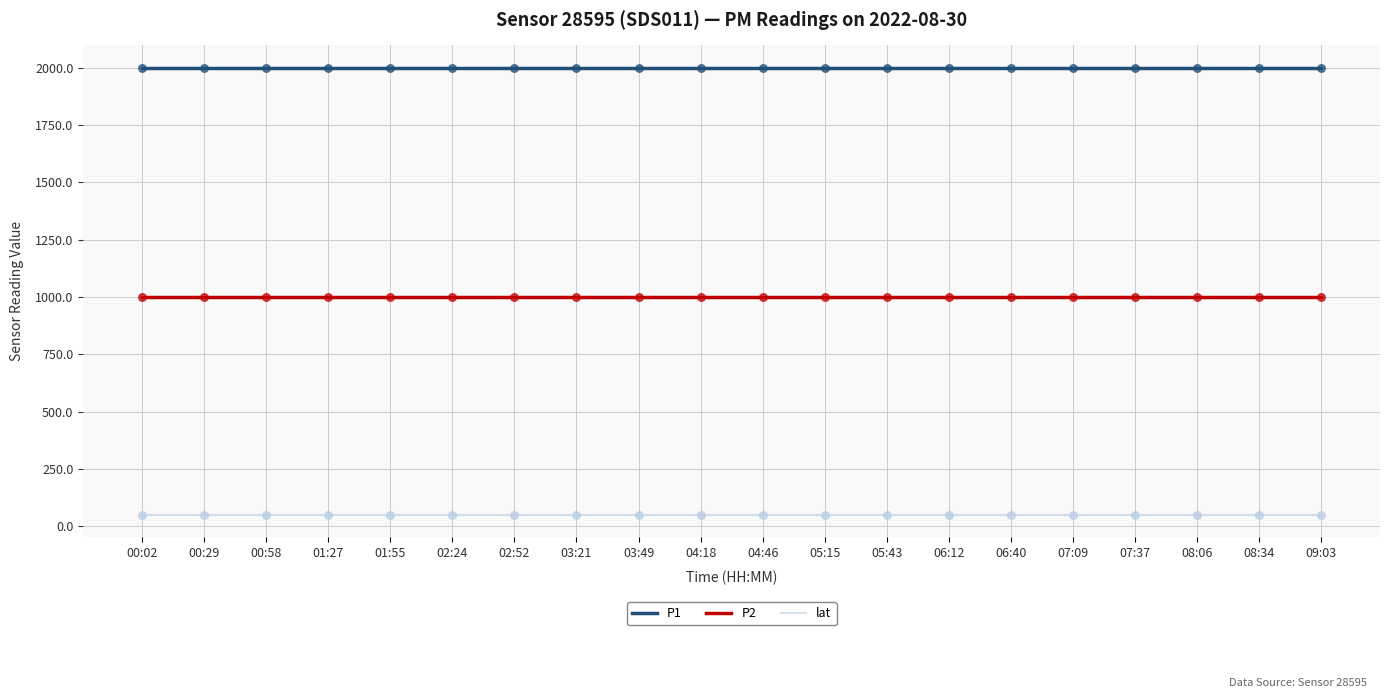

At which category is the sum across all series the highest?

00:02